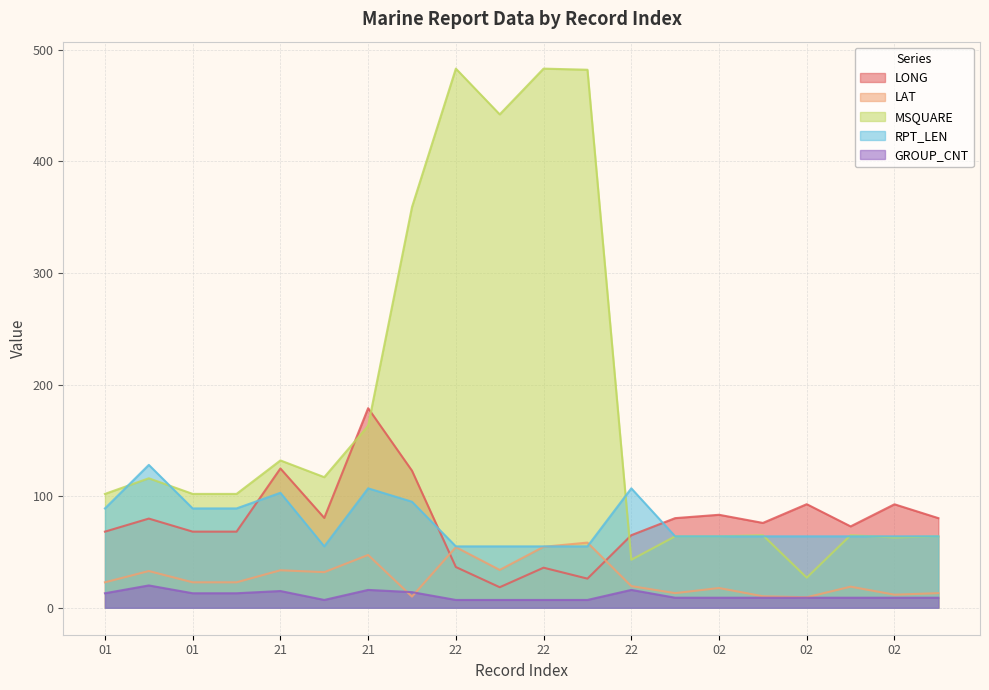

The value of GROUP_CNT at 01 is 13.0. True or false?

True